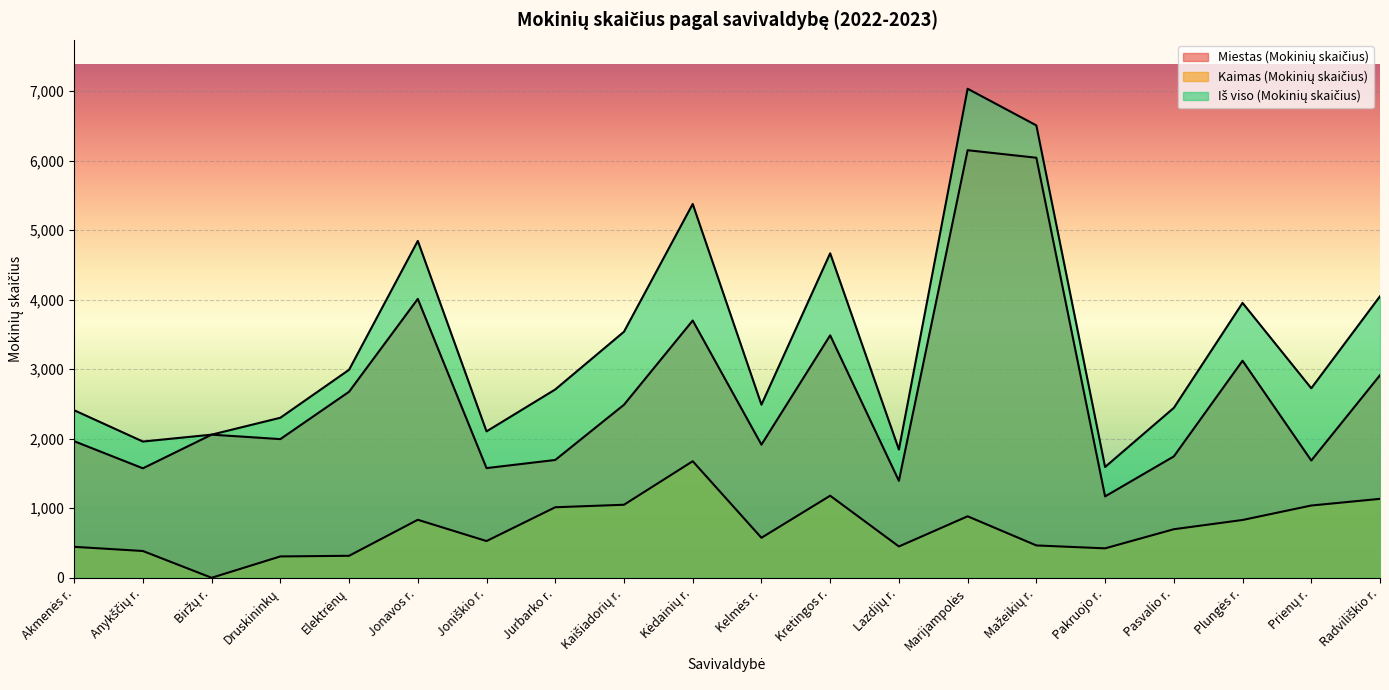

At how many categories does at least one series exceed 2314?

14